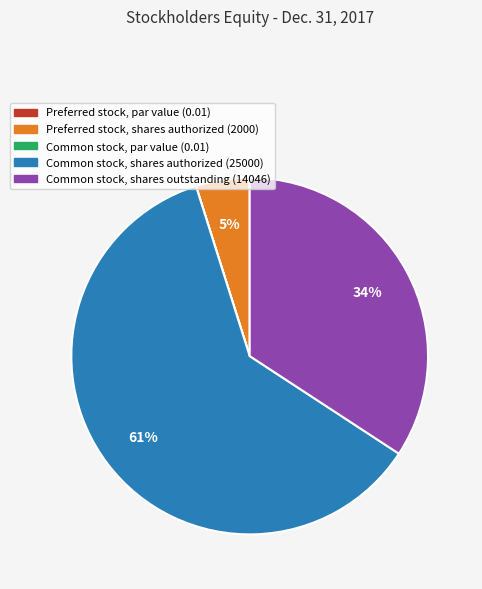

To the nearest percent, what is the difference between the largest and smallest slice percentages?

61%